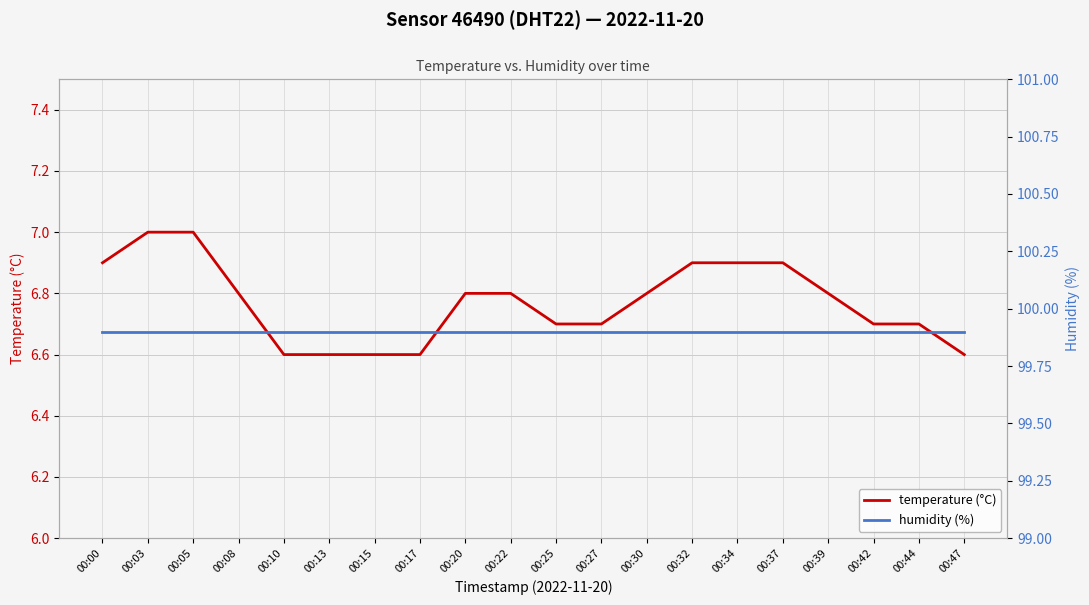

At 00:15, list the series in order from smallest to largest.

temperature (°C), humidity (%)